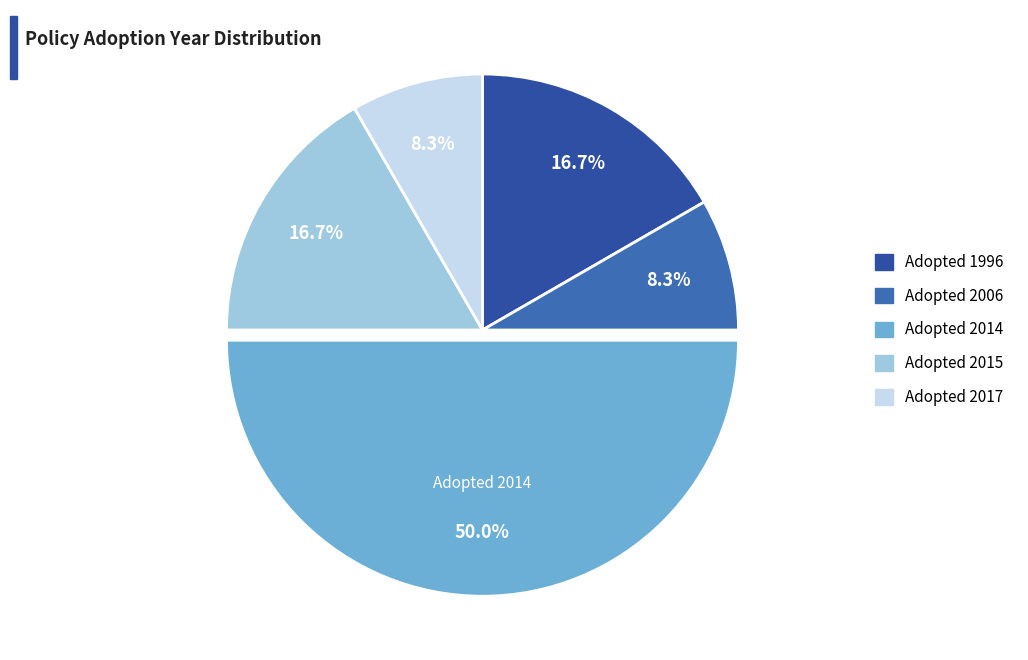

How many slices are in this pie chart?

5